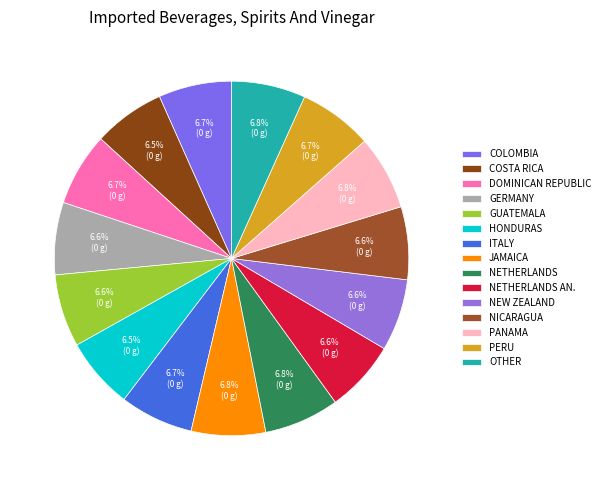

Count the number of slices in the pie.

15